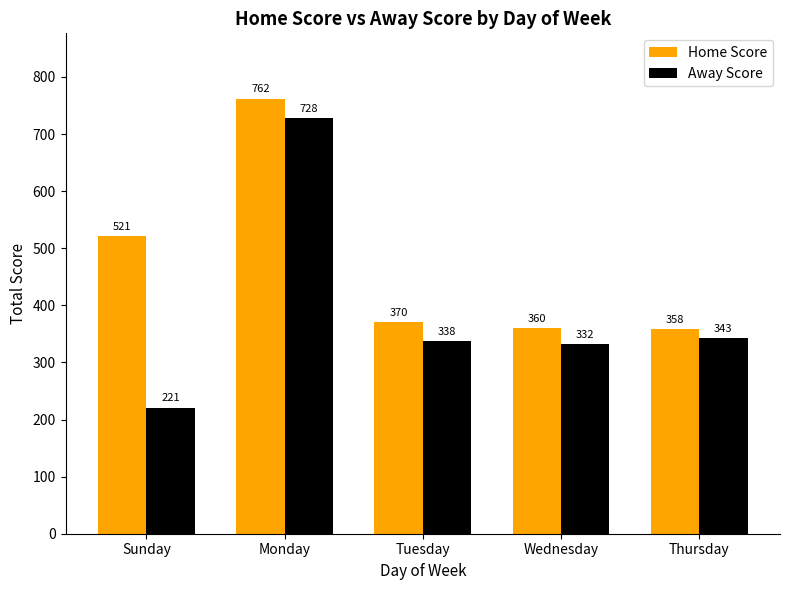

List the labels in order of Home Score value, largest first.

Monday, Sunday, Tuesday, Wednesday, Thursday